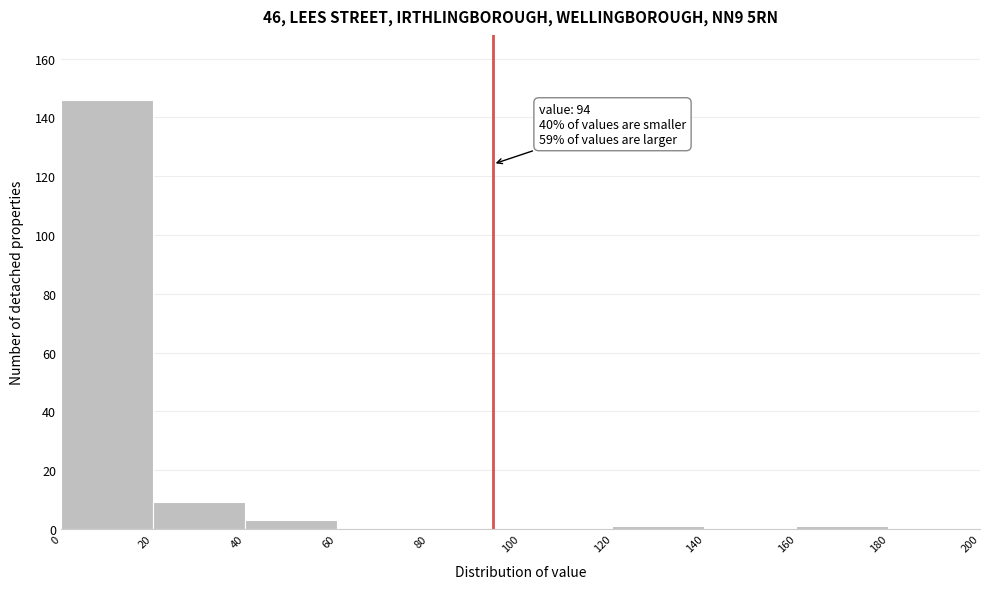

Which range on the x-axis has the tallest bar?

0 to 20